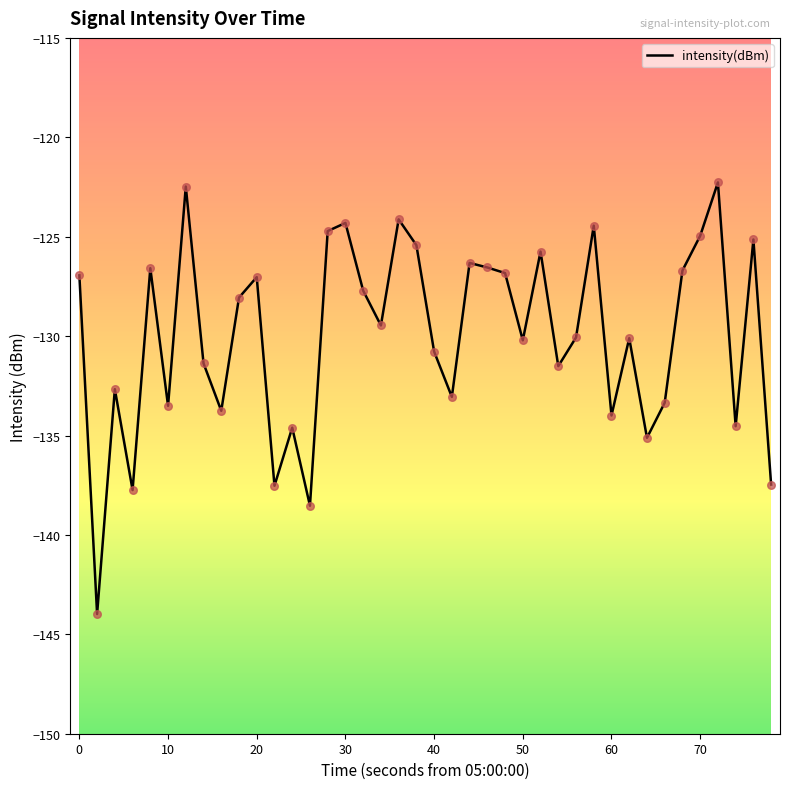

What is the greatest value displayed?

-122.3